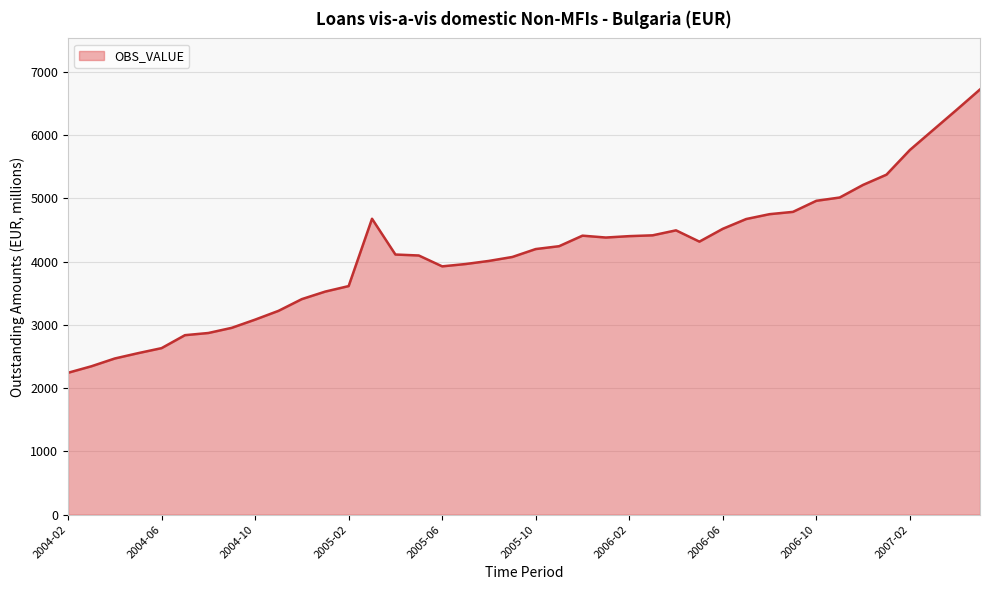

What is the greatest value displayed?

6719.8